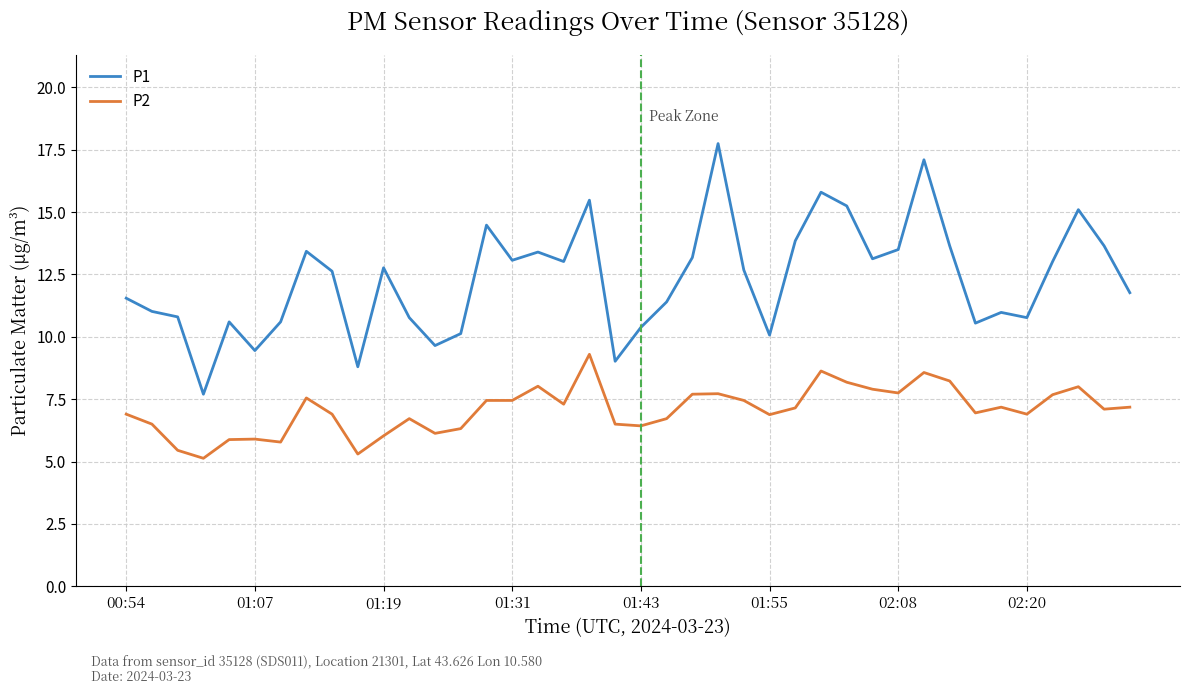

True or false: P1 and P2 cross at least once.

False